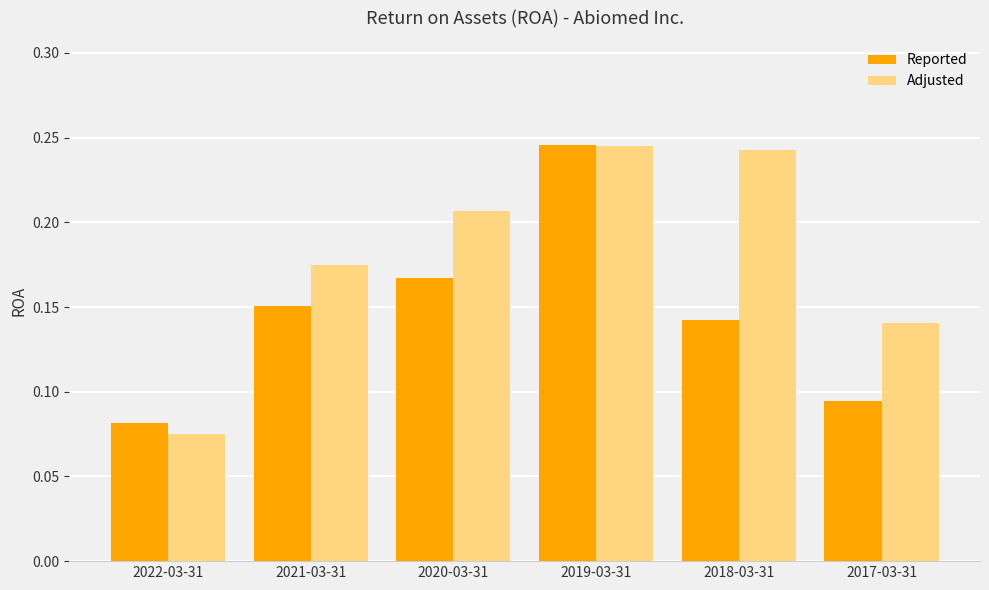

Between 2022-03-31 and 2019-03-31, which series saw the biggest shift?

Adjusted